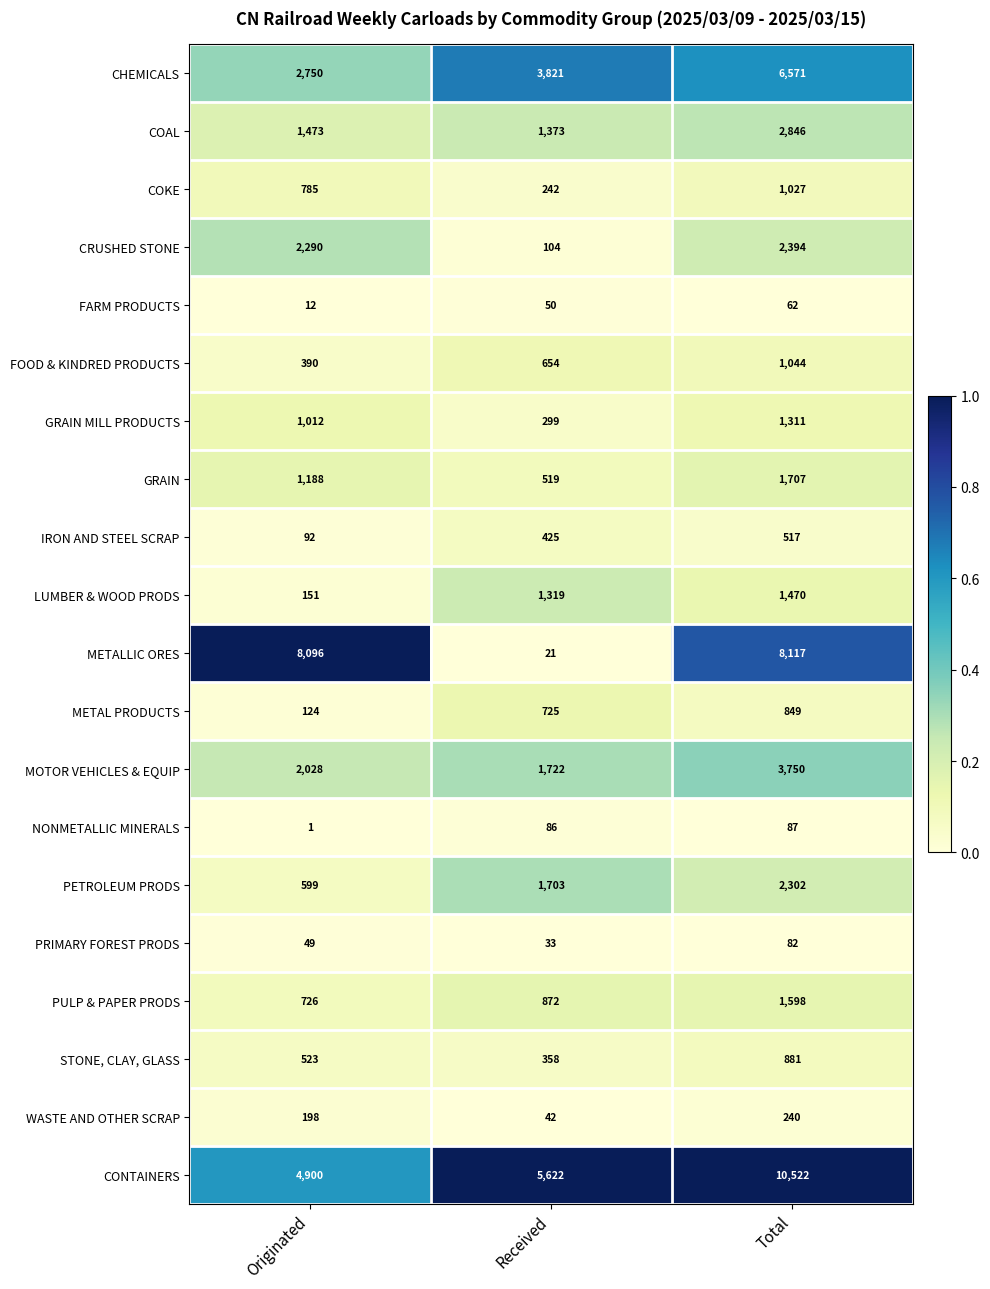

Which label corresponds to the smallest value in the chart?

Originated